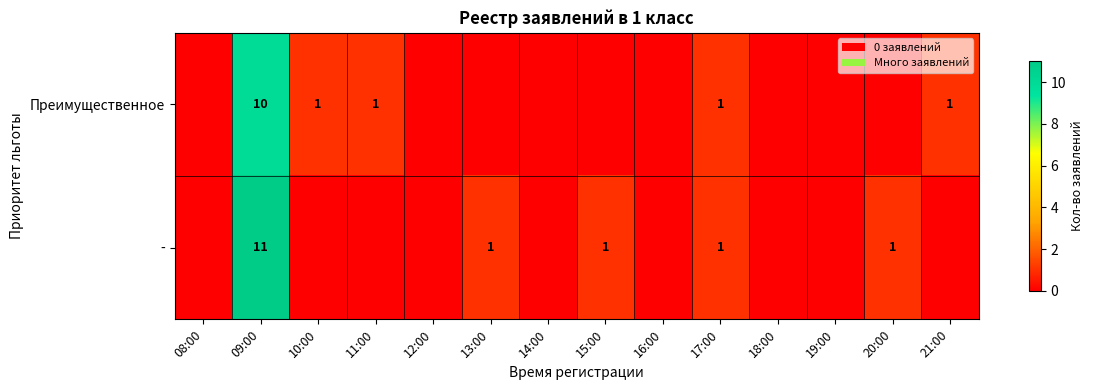

True or false: Преимущественное has a value of 0 at 11:00.

False